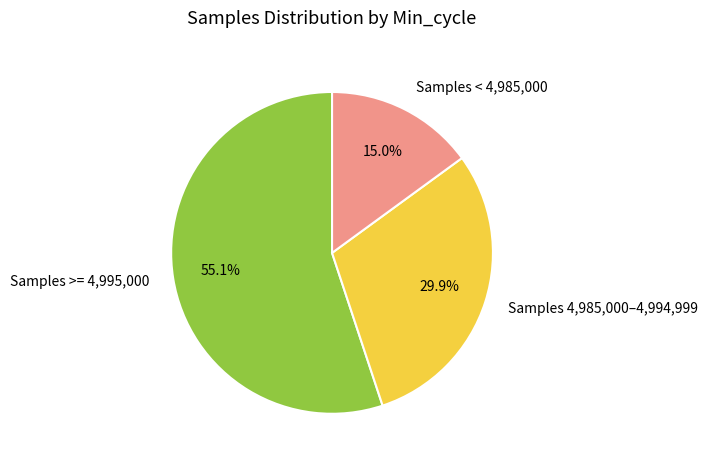

Approximately how many times larger is the value at Samples >= 4,995,000 compared to Samples < 4,985,000?

3.7